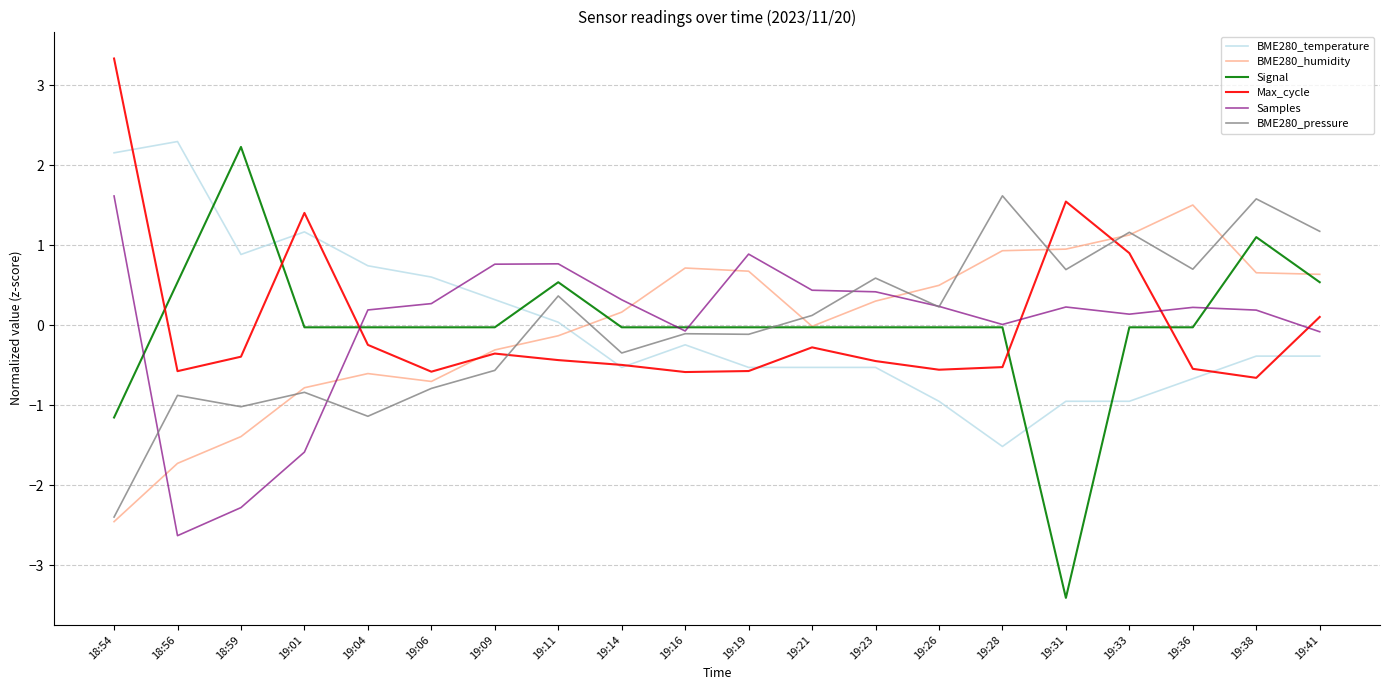

What is the total value across all series at 19:41?

2.0